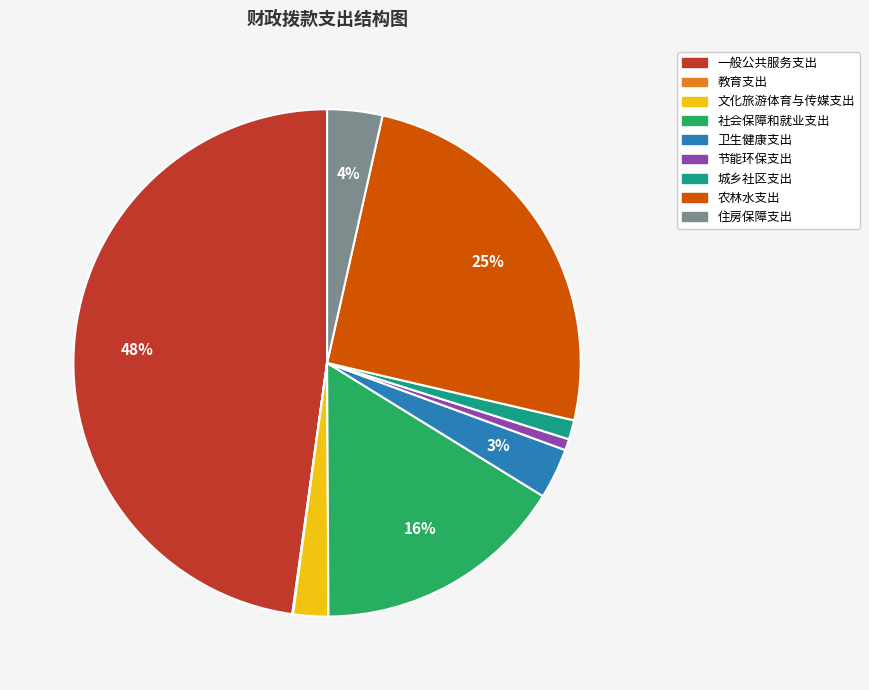

To the nearest percent, what percentage of the pie is 城乡社区支出?

1%